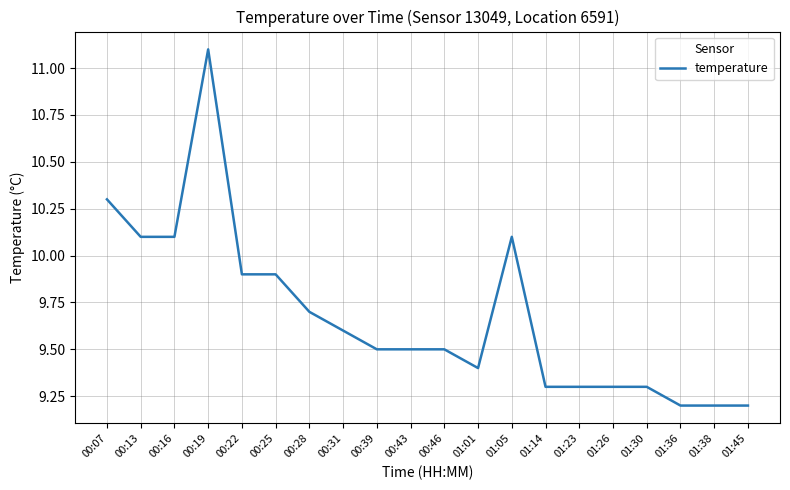

What is the average value?

9.7